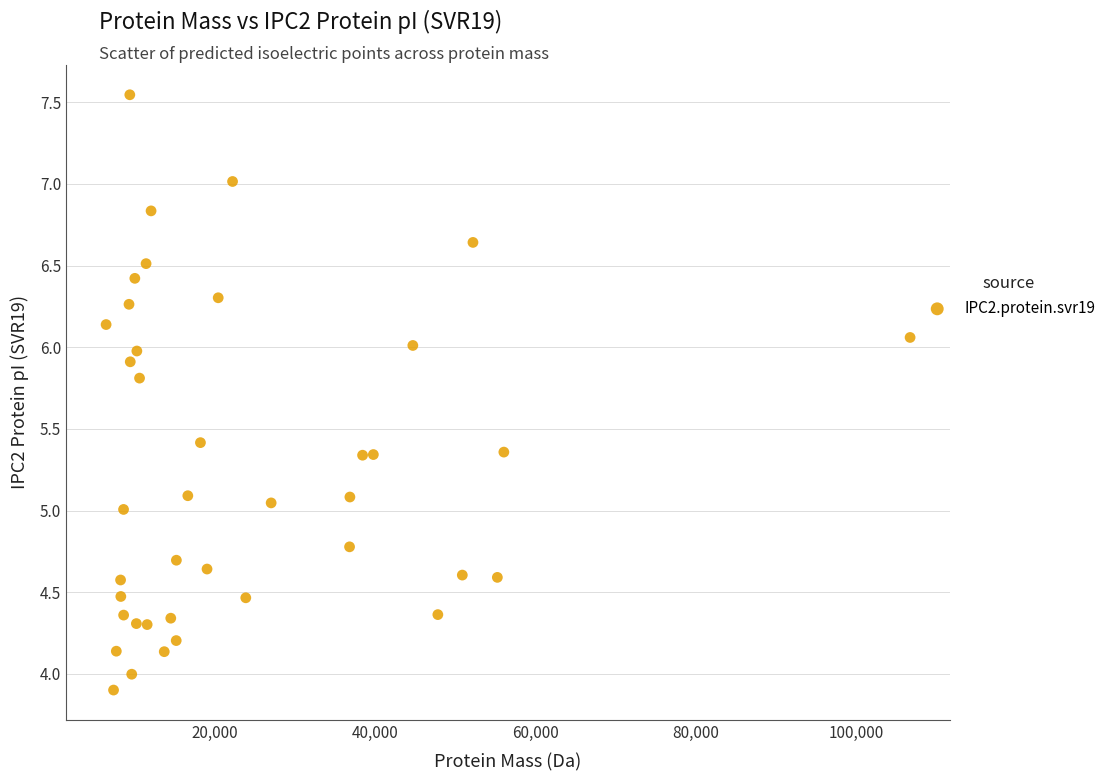

What is the range of X values (max minus min)?

100273.1